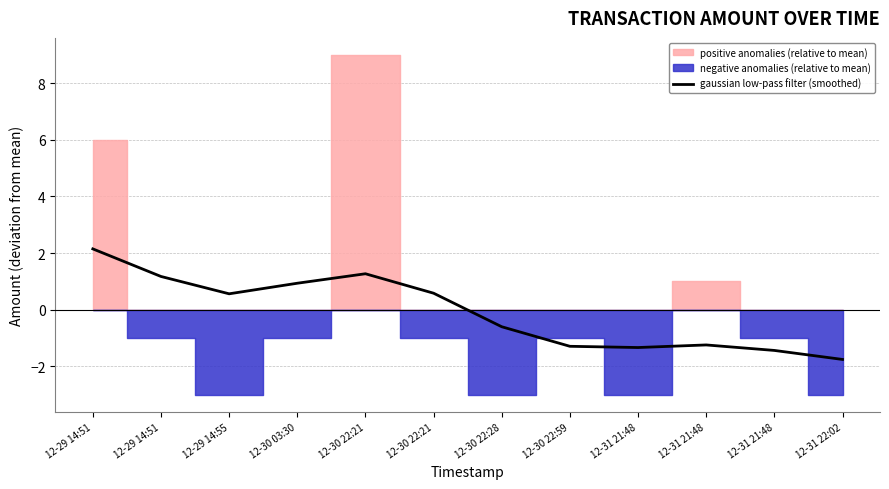

At which category does the data reach its first local peak?

12-30 22:21